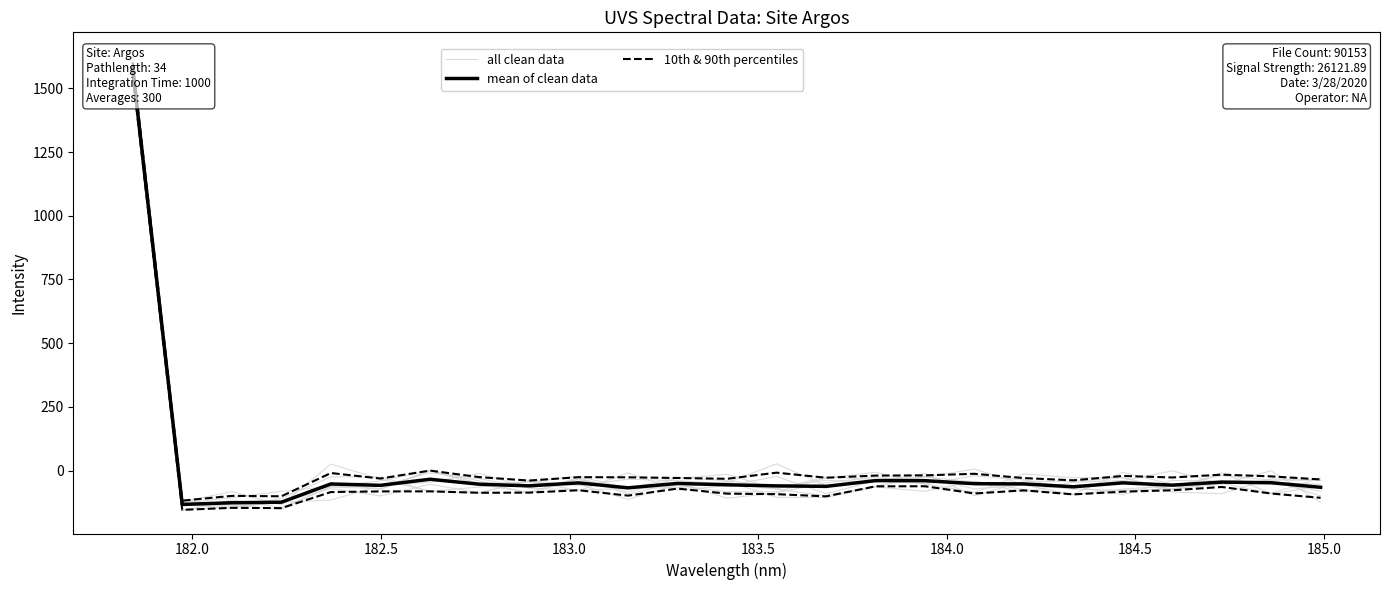

Reading right to left, transcribe all the data shown in this chart.

all clean data: -62.2	-90.1	-48.4	-53.5	-6.4	-92.4	-74.1	-41.0	-80.8	-63.8	-105.1	-104.4	-41.9	-67.4	-68.8	-35.2	-67.2	-31.8	-8.4	-59.4	-62.4	-81.3	-106.0	-126.7	1579.4
mean of clean data: -65.2	-47.3	-44.7	-56.8	-47.7	-63.1	-51.9	-51.0	-39.2	-39.0	-61.5	-59.6	-55.4	-49.9	-67.3	-47.8	-59.4	-53.2	-33.6	-57.4	-52.1	-123.7	-125.8	-132.4	1578.0
10th & 90th percentiles: -106.5	-89.6	-63.9	-76.9	-82.3	-93.0	-77.2	-89.4	-61.1	-61.4	-100.7	-92.1	-90.0	-70.2	-97.8	-76.7	-86.0	-86.8	-81.1	-81.3	-83.8	-146.9	-145.8	-153.7	1554.1